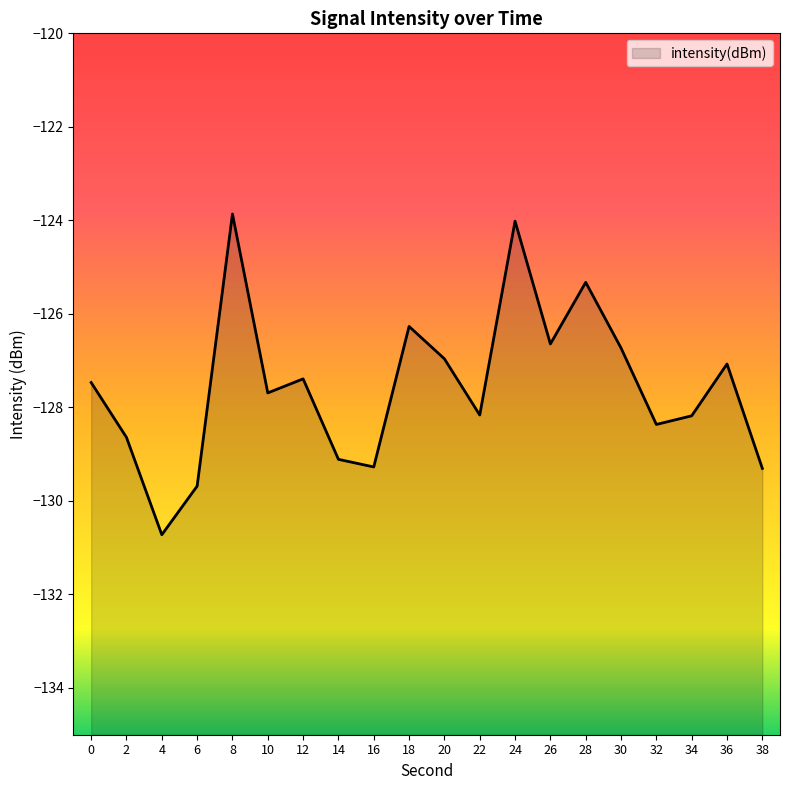

Reading left to right, extract all data points from this chart.

0=-127.5	2=-128.6	4=-130.7	6=-129.7	8=-123.9	10=-127.7	12=-127.4	14=-129.1	16=-129.3	18=-126.3	20=-127.0	22=-128.2	24=-124.0	26=-126.6	28=-125.3	30=-126.7	32=-128.4	34=-128.2	36=-127.1	38=-129.3